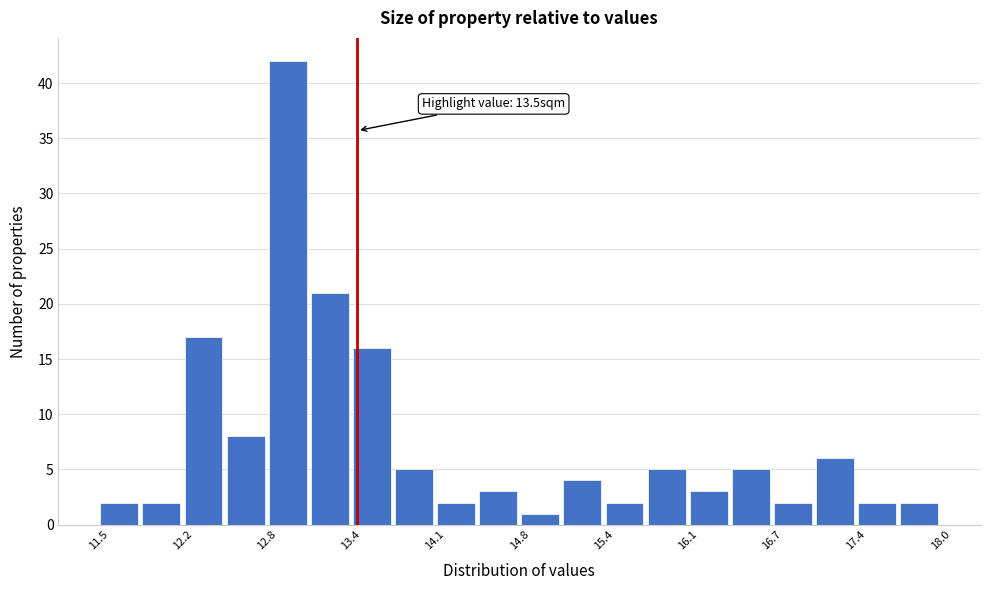

Around what value on the x-axis is the tallest bar? Give the approximate position of its centre, as read against the axis.

13.0